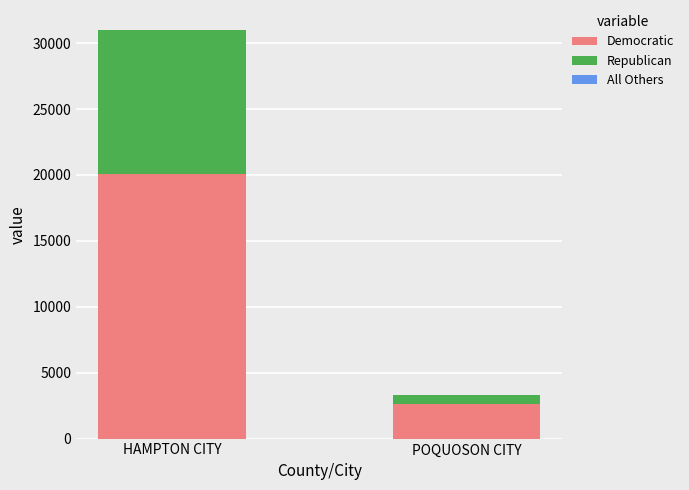

How many Democratic values are between 2646 and 20091?

2